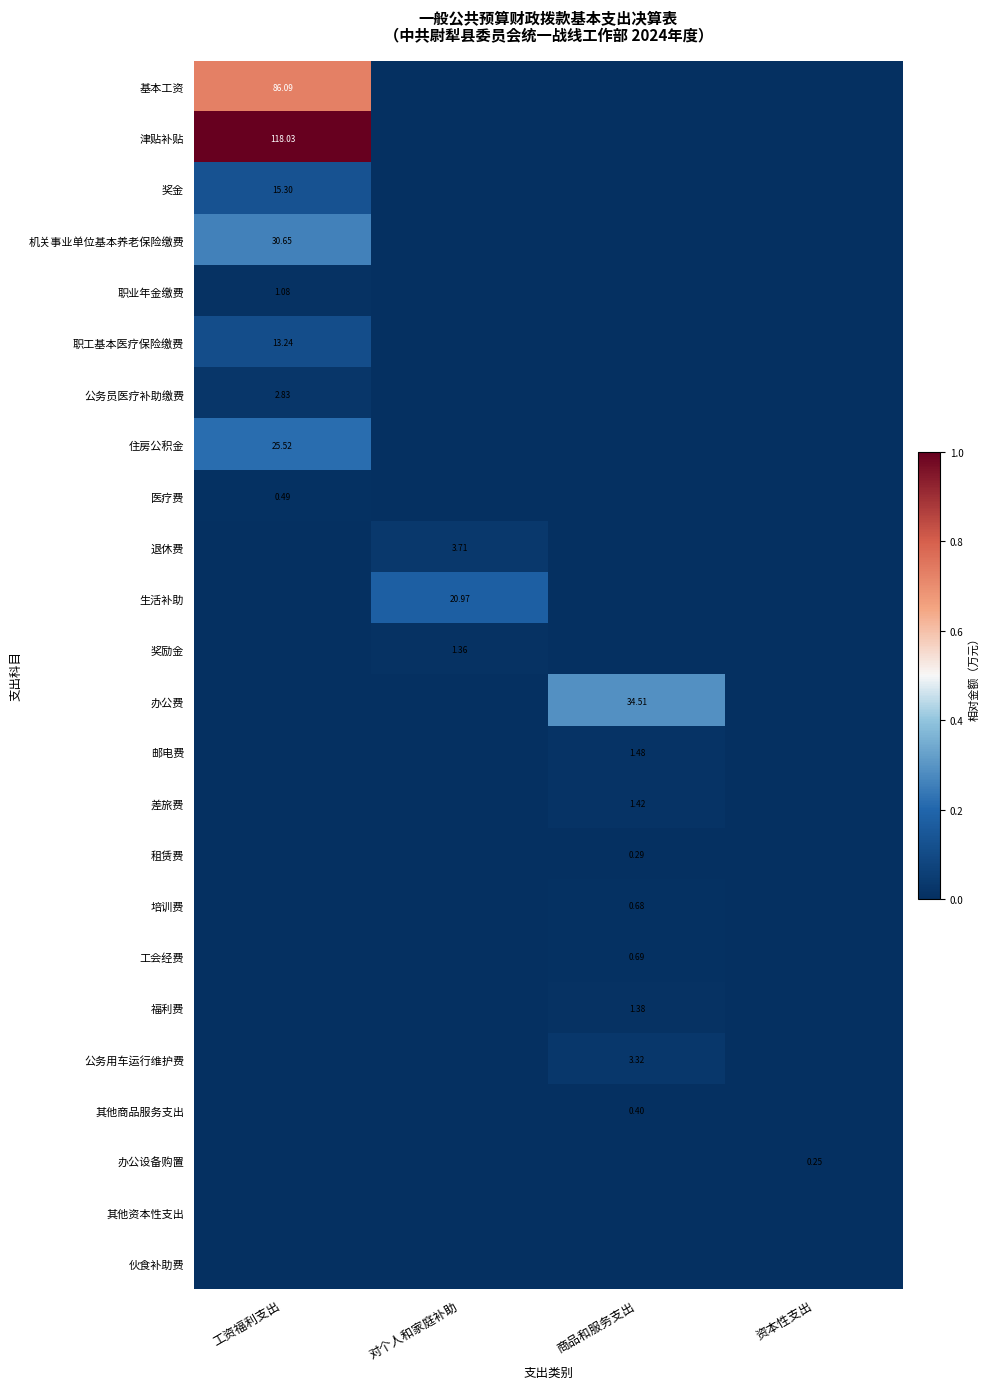

Which category has the lowest value across all series?

对个人和家庭补助